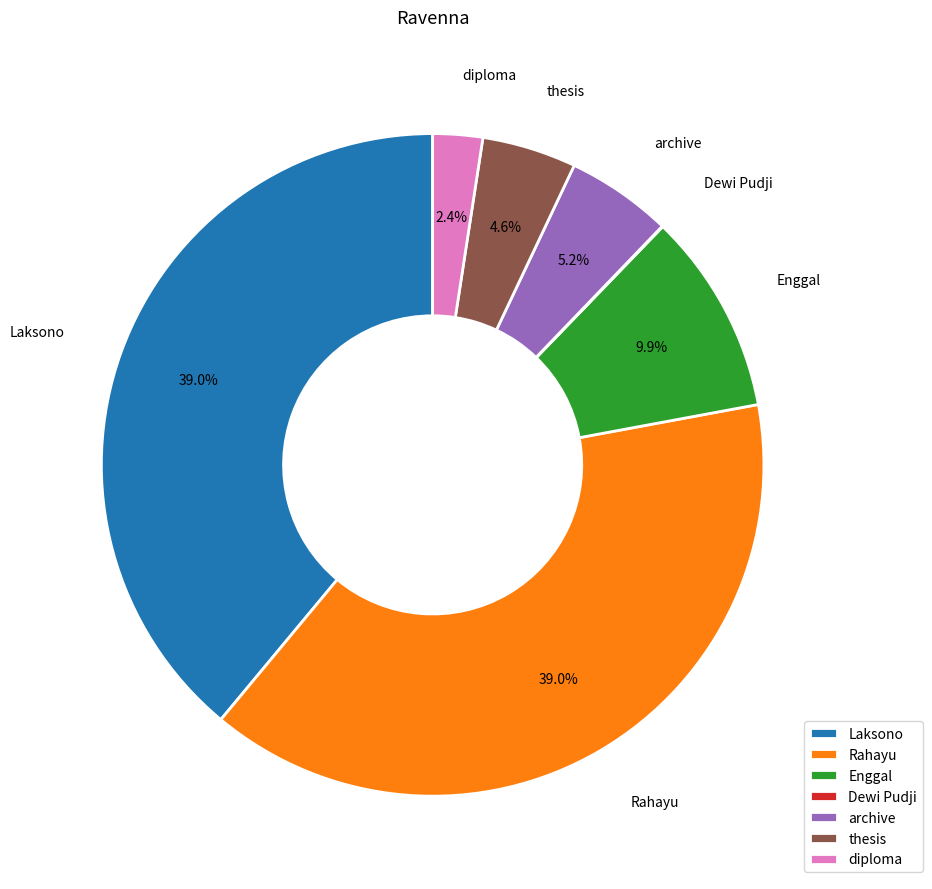

True or false: archive accounts for 5% of the total.

True